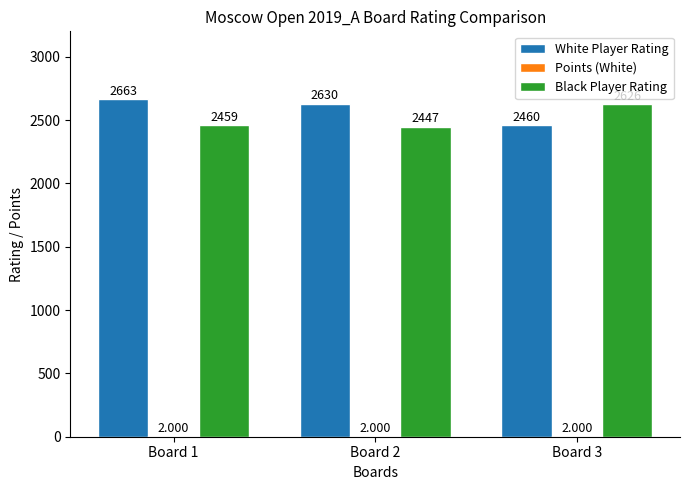

Which series has the largest total across all categories?

White Player Rating